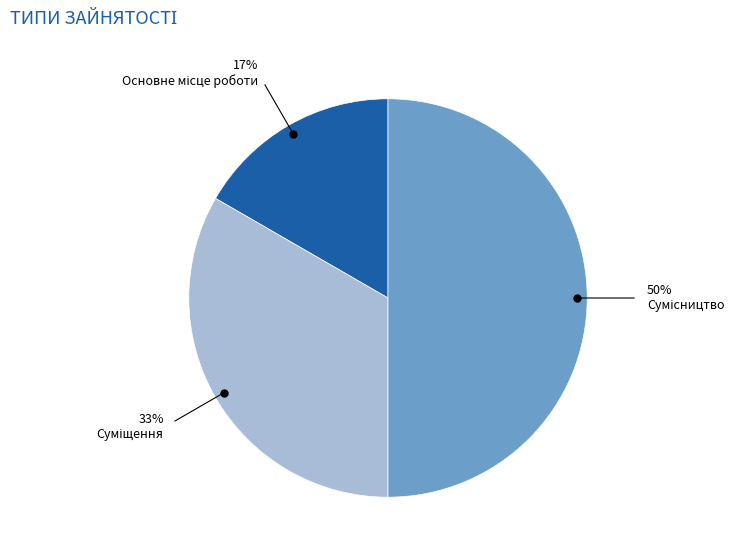

To the nearest percent, what is the difference between the largest and smallest slice percentages?

33%